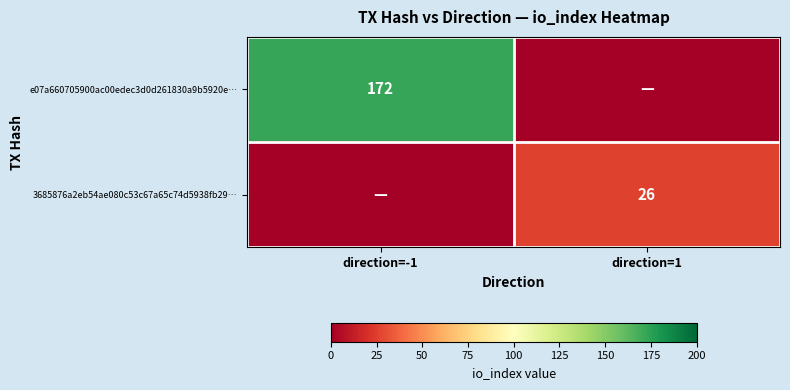

Is it true that e07a660705900ac00edec3d0d261830a9b5920e… equals 172 at direction=-1?

True